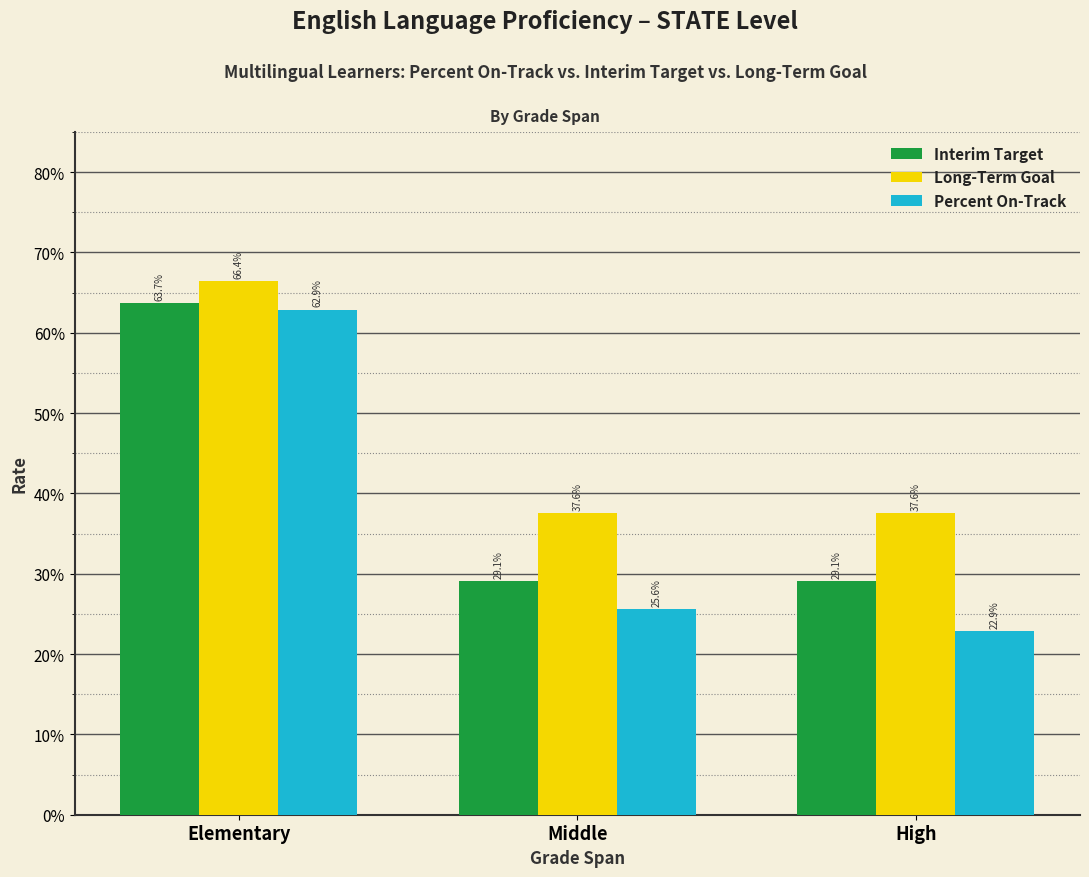

Are the bars grouped side by side (vs. stacked)?

Yes